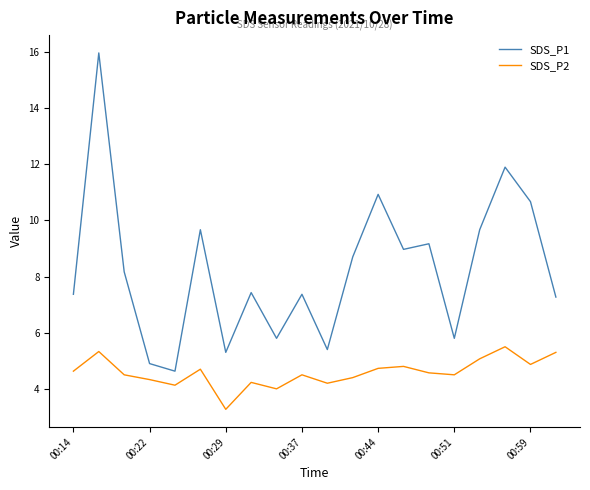

List the series in order of their peak value, lowest first.

SDS_P2, SDS_P1